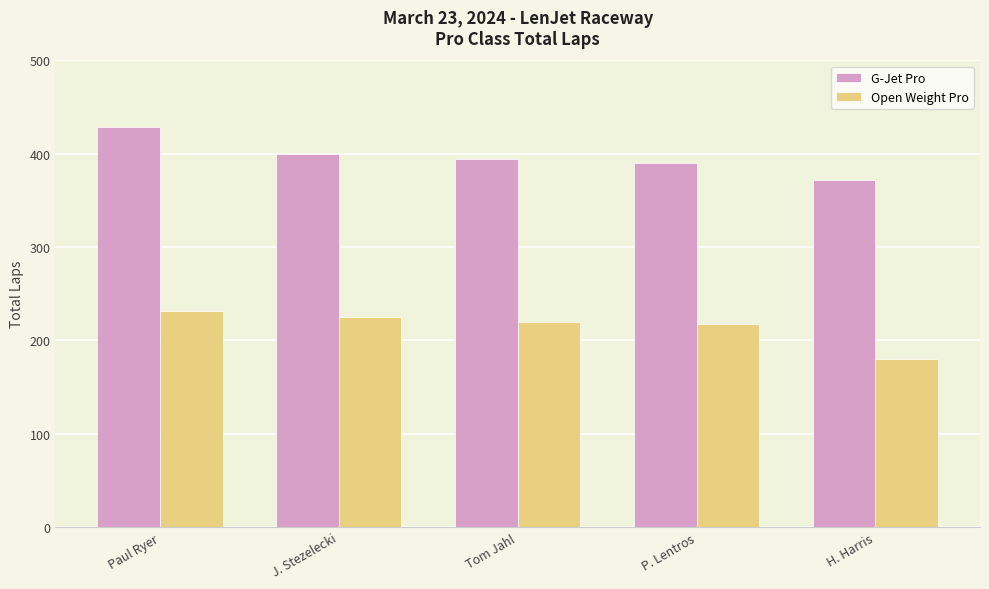

What is the label of the 4th bar from the right?

J. Stezelecki